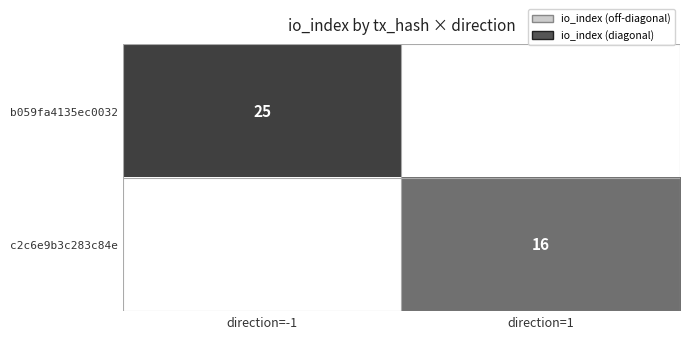

Between direction=-1 and direction=1, which is larger?

direction=-1